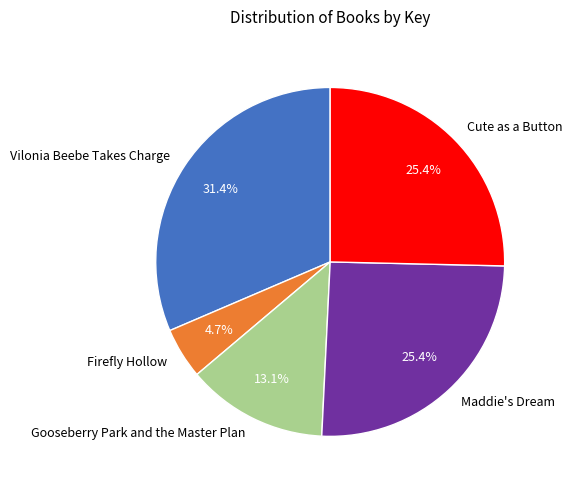

What percentage do Gooseberry Park and the Master Plan and Maddie's Dream together represent?

38.5%